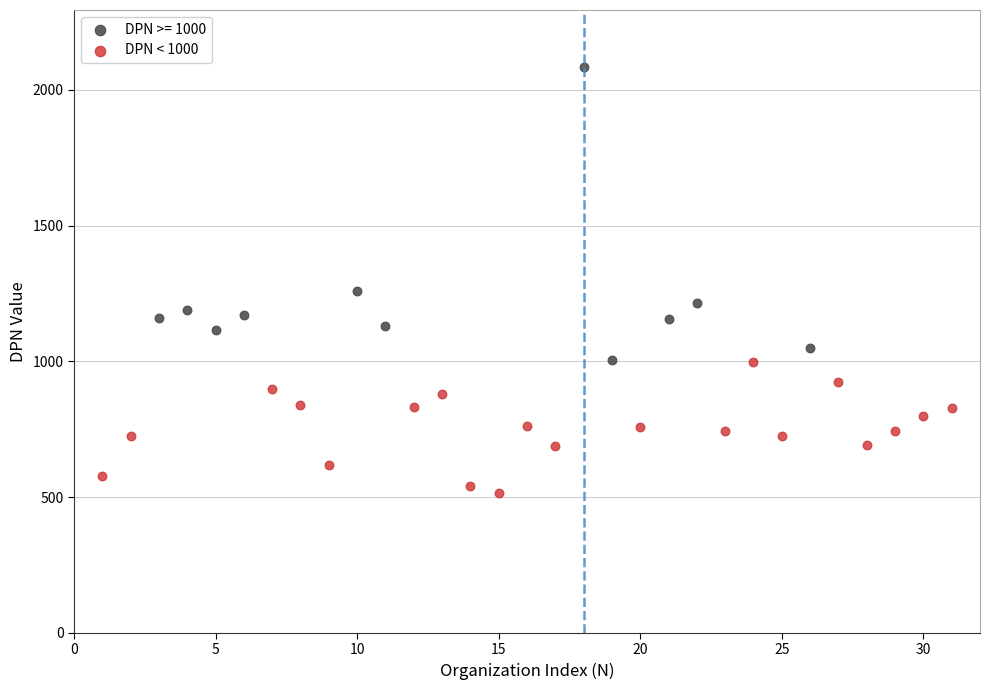

Which series contains the lowest Y value?

DPN < 1000